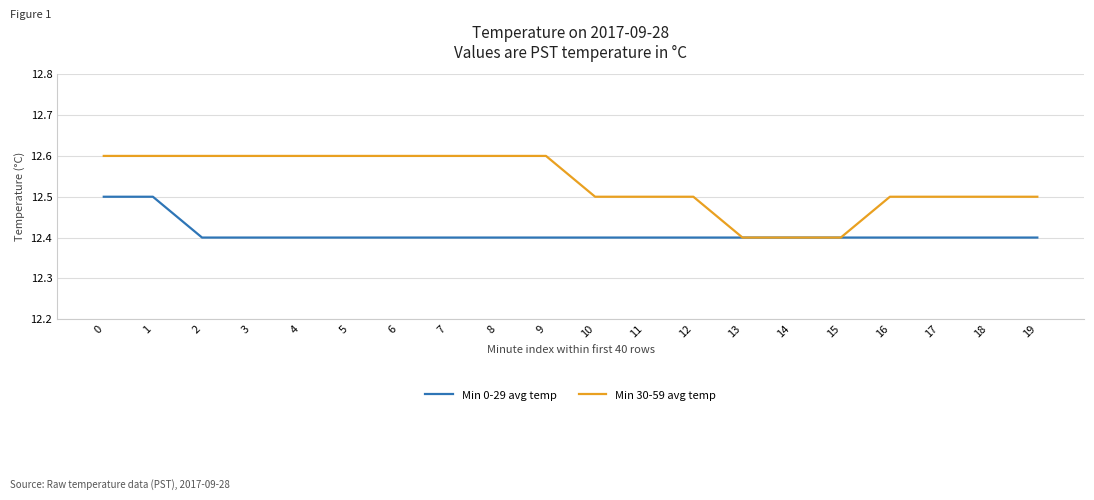

The value of Min 30-59 avg temp at 9 is 6.1. True or false?

False